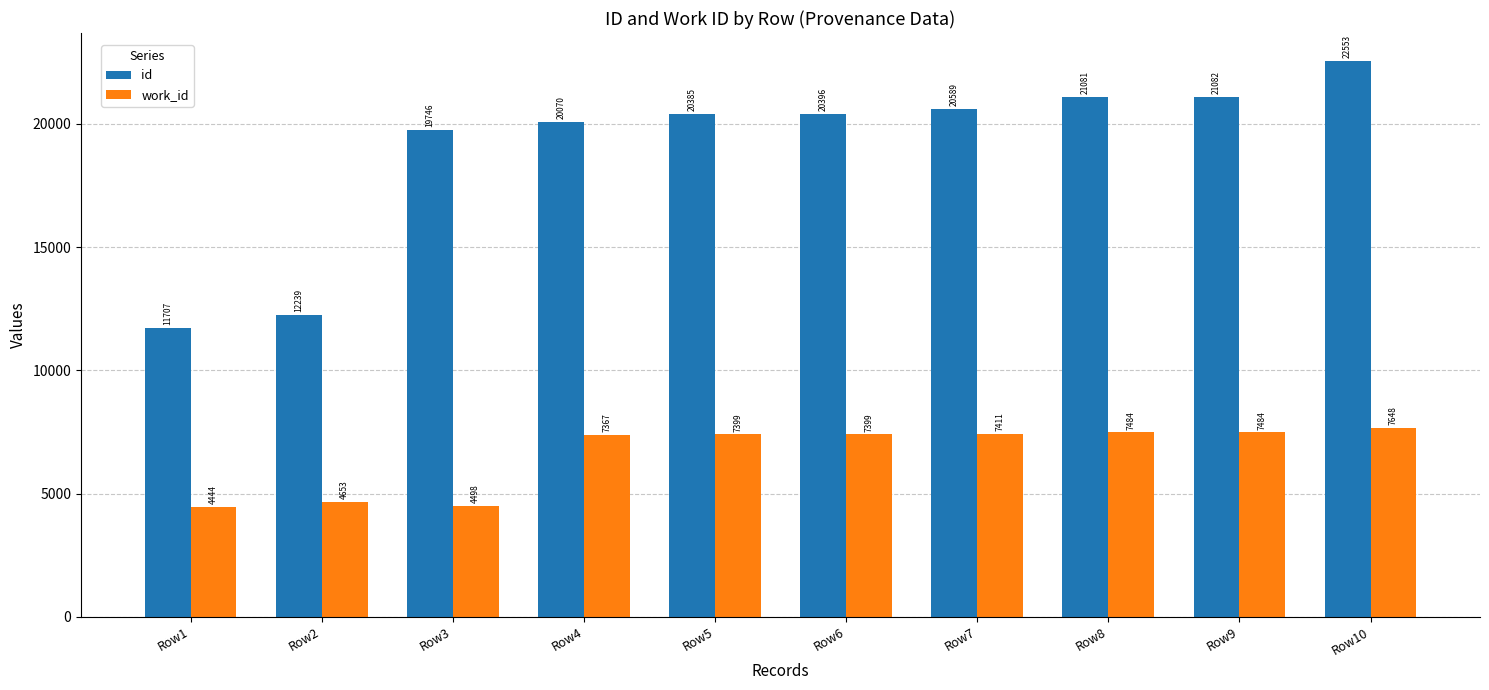

List the series in order of their peak value, highest first.

id, work_id